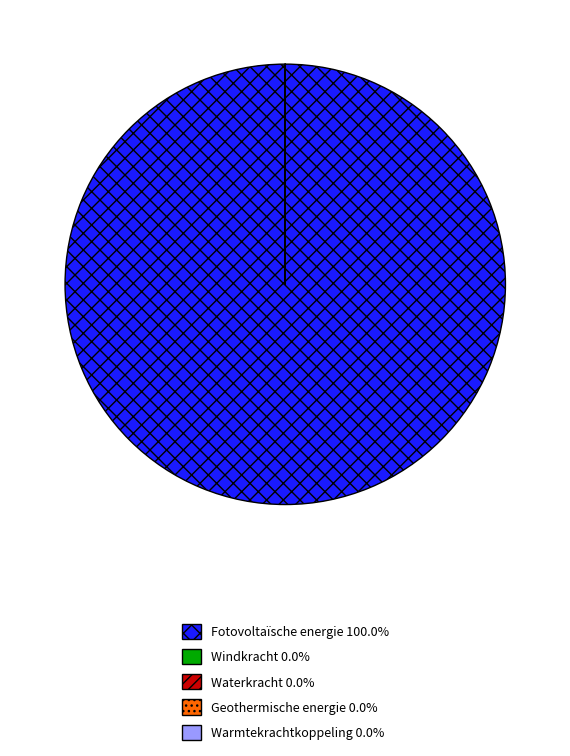

Does Fotovoltaïsche energie 100.0% represent more than half of the total?

Yes